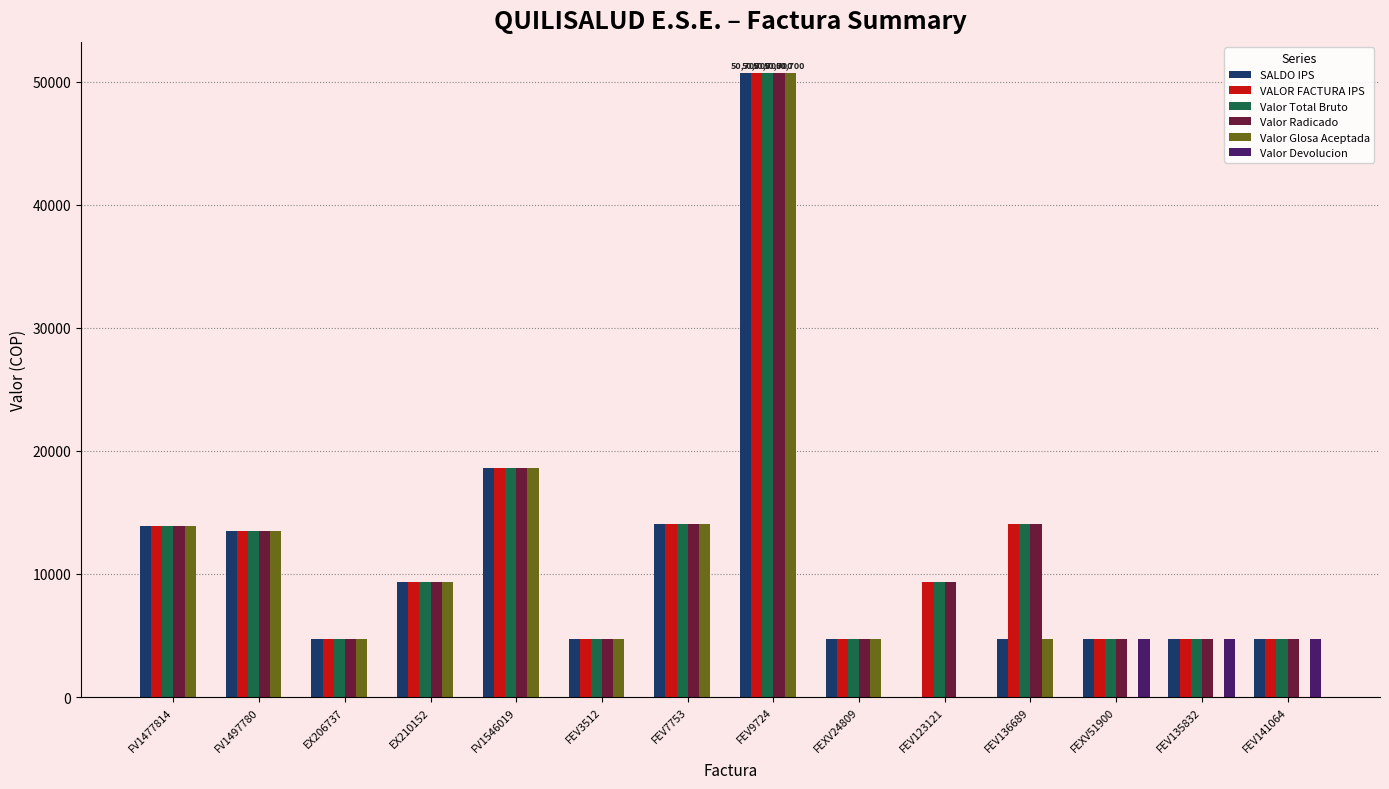

Is the value of SALDO IPS at FV1477814 greater than the value of Valor Glosa Aceptada at FEV3512?

Yes